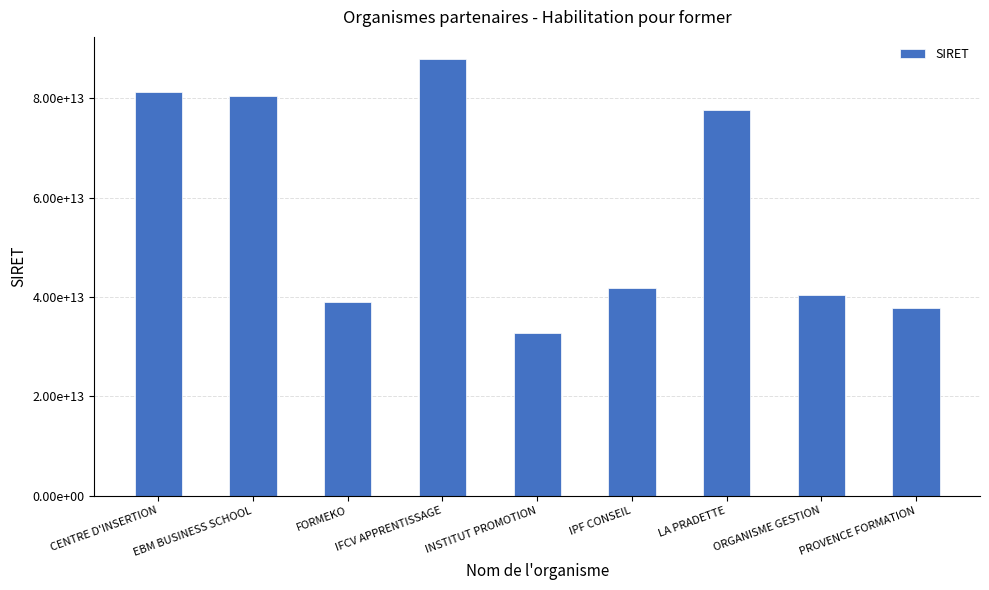

Are the bars horizontal?

No